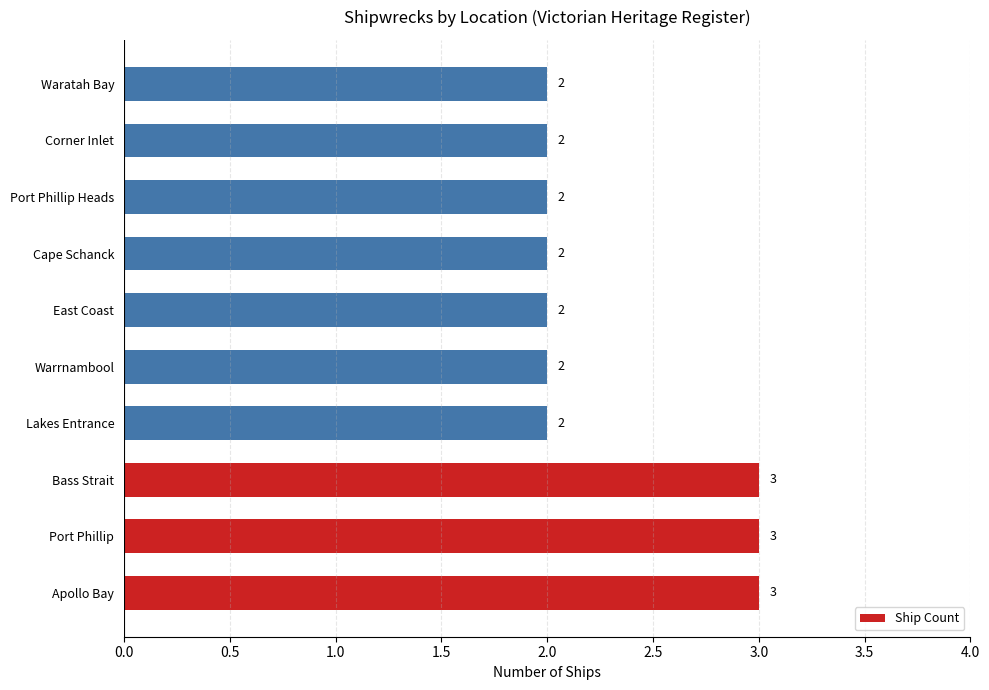

Reading top to bottom, extract all data points from this chart.

2	2	2	2	2	2	2	3	3	3